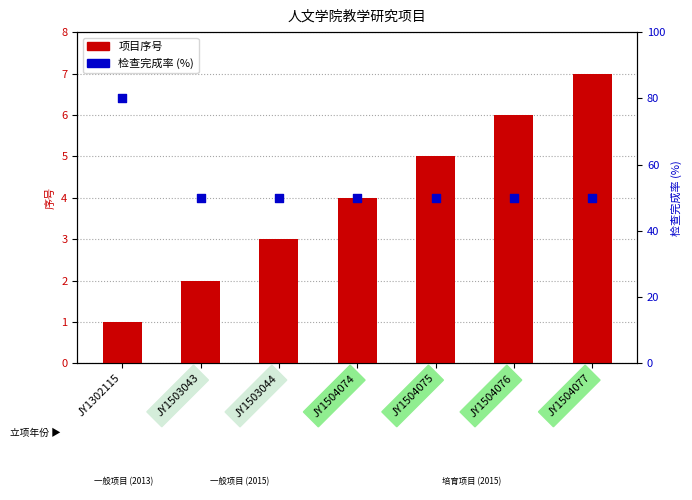

At which category is the sum across all series the highest?

JY1302115